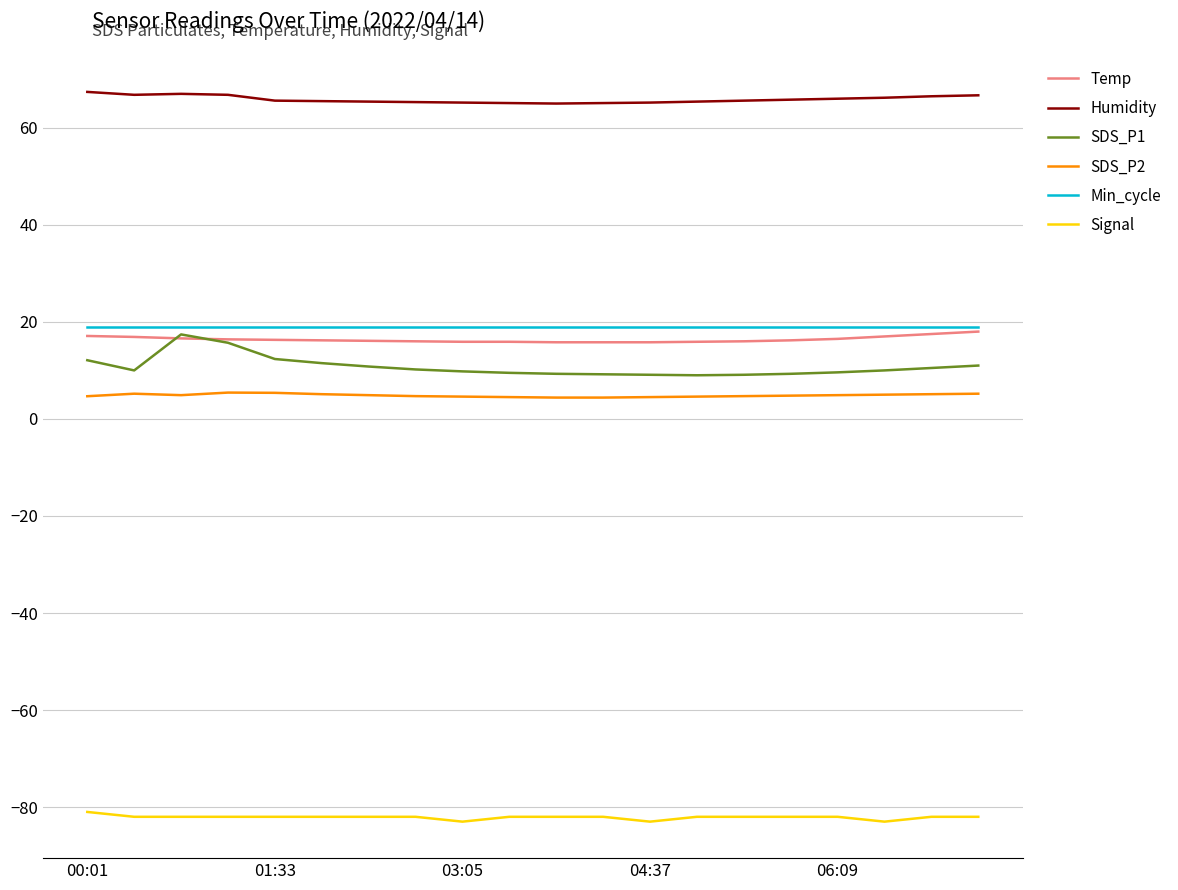

True or false: Humidity and SDS_P1 cross at least once.

False